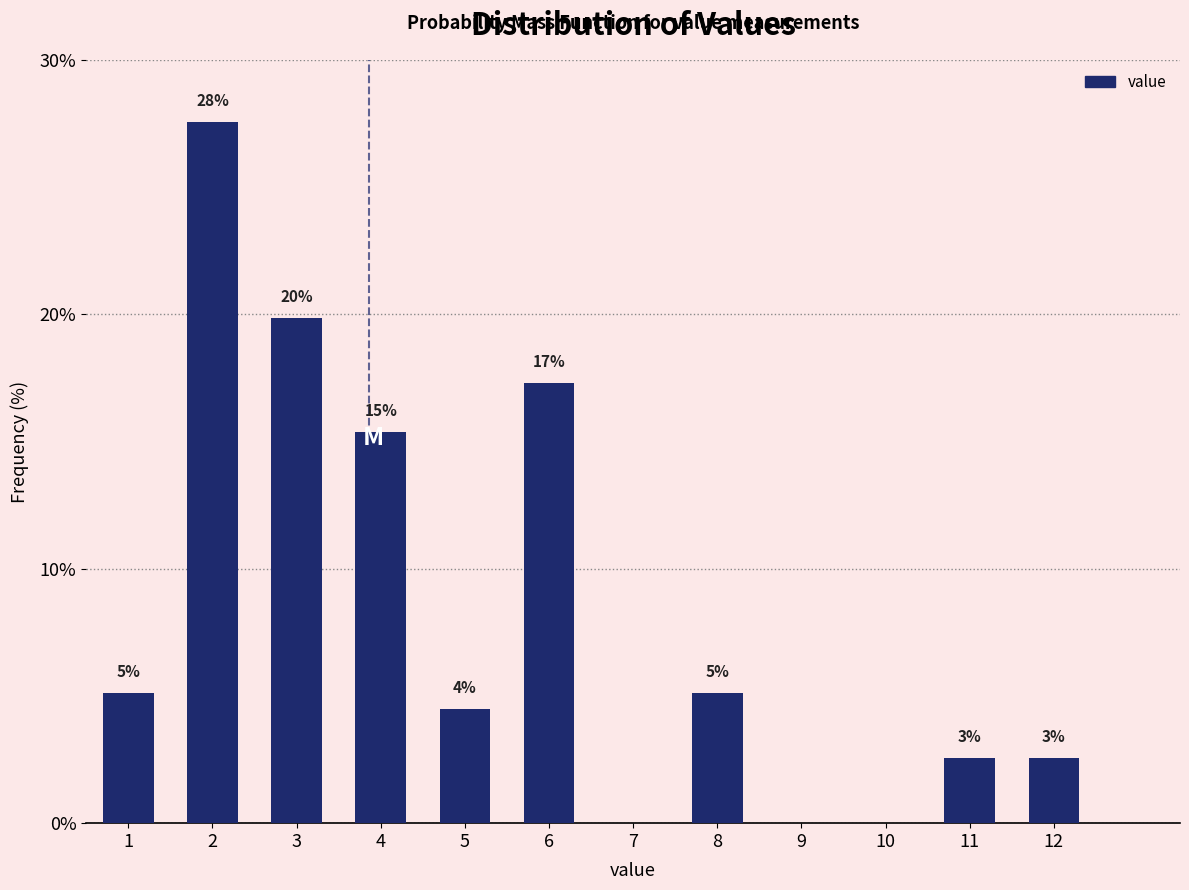

Are the bars horizontal?

No